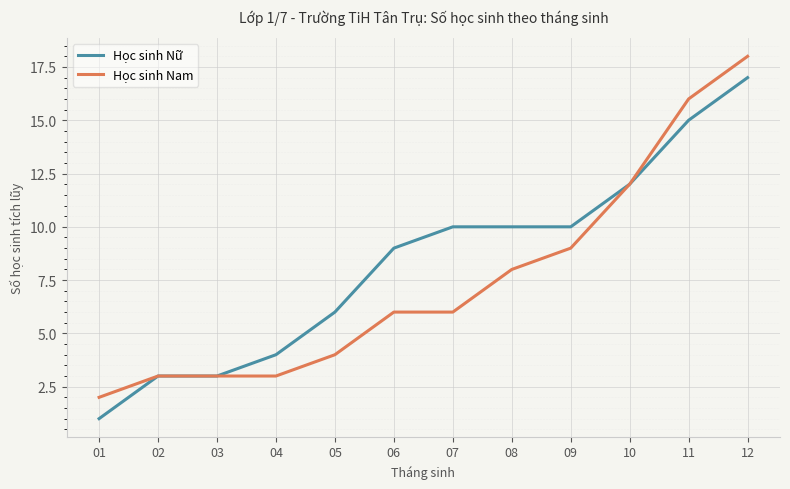

At which category is the sum across all series the highest?

12